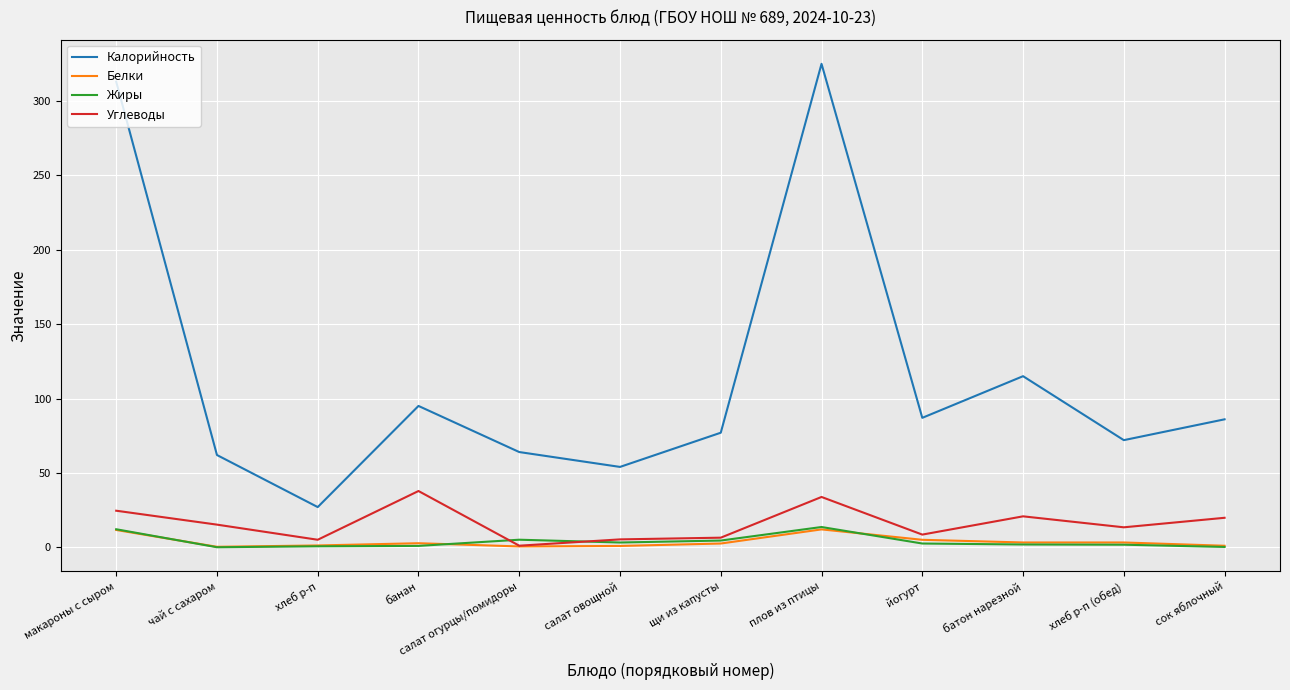

True or false: Белки and Калорийность intersect in this chart.

False